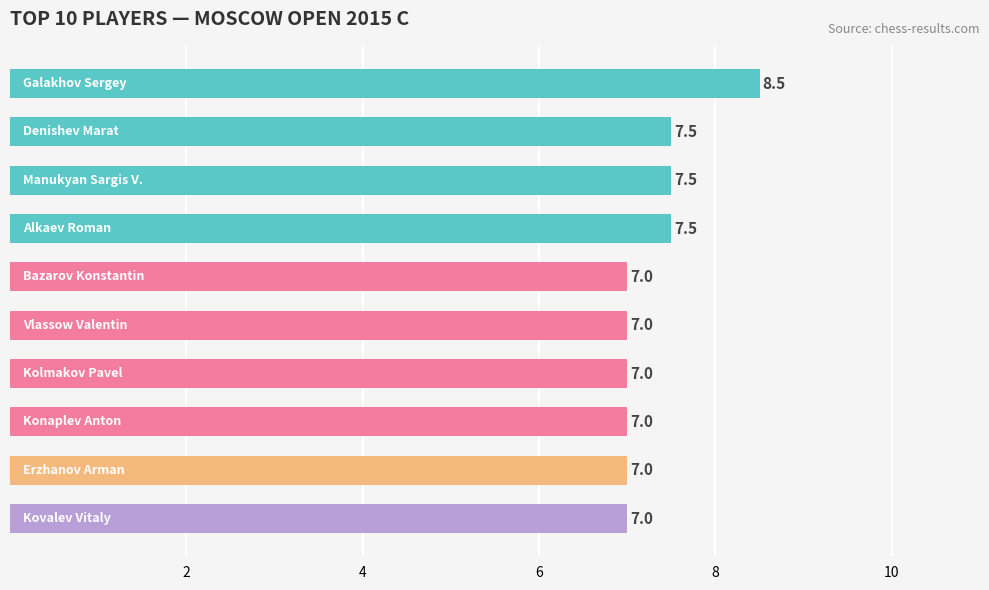

What is the value of the 5th bar from the top?

7.0